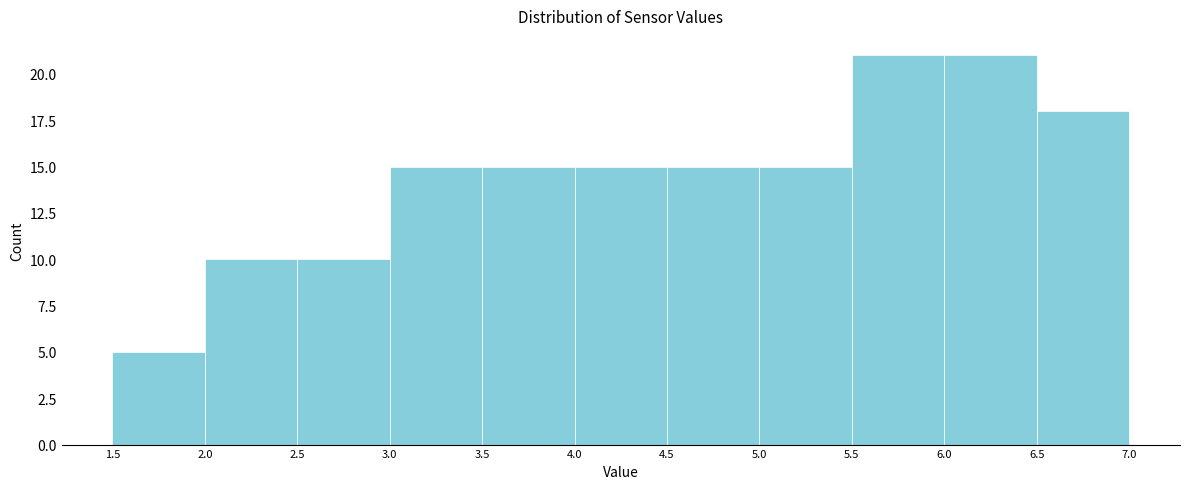

What is the height of the bar covering 5.5 to 6.0 on the x-axis? The values are not printed on the chart, so give them approximately, as read against the axis.

21